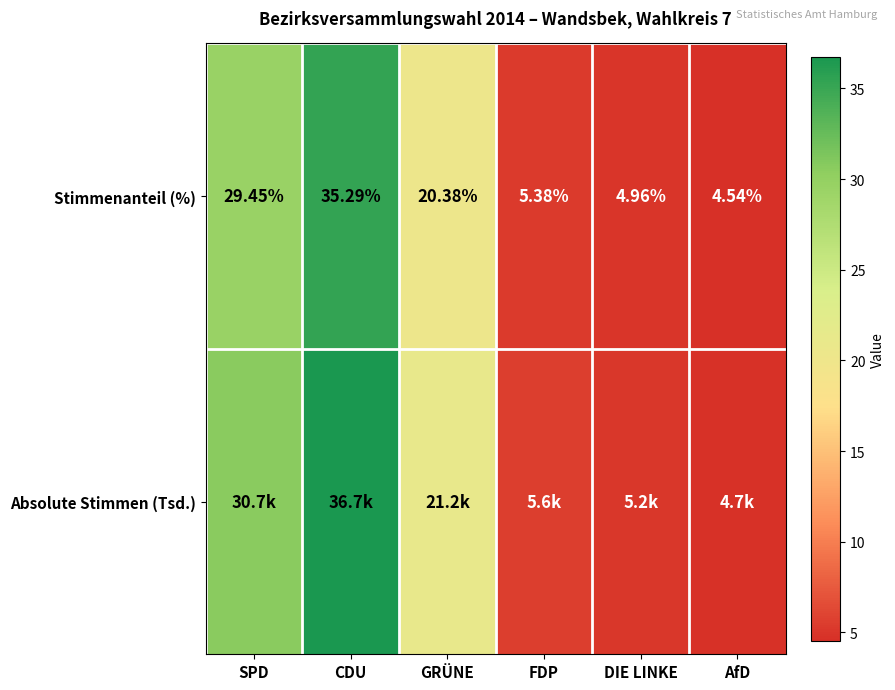

Between SPD and GRÜNE, which is larger?

SPD